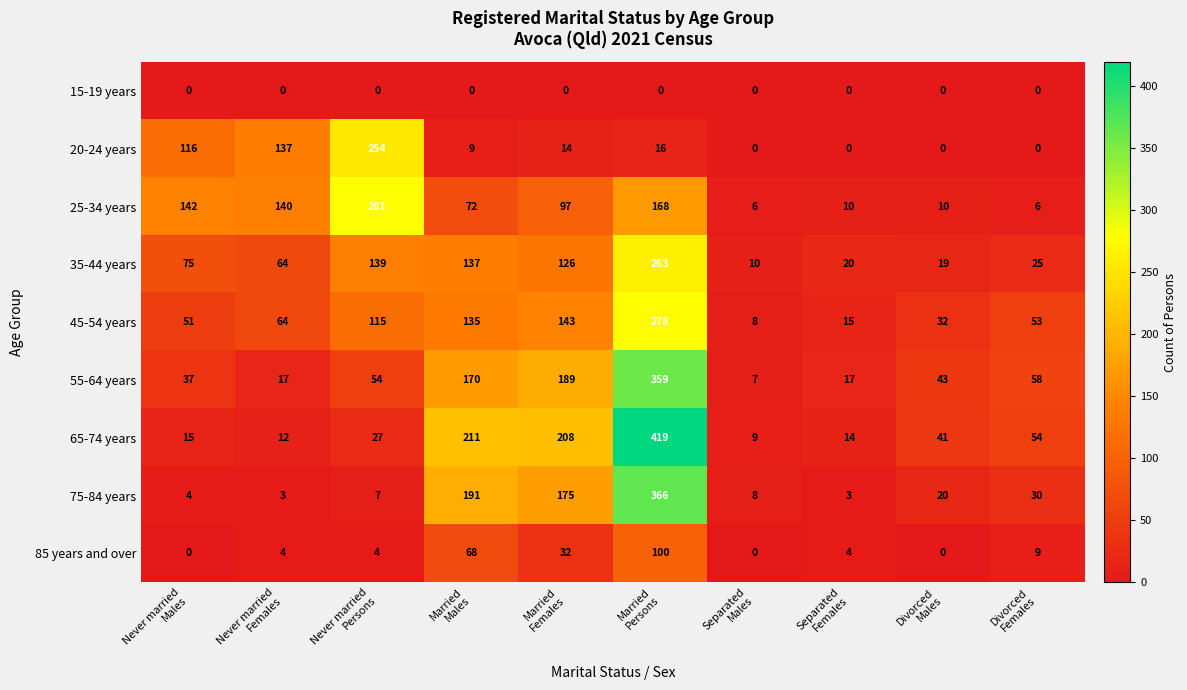

What is the maximum value shown in the chart?

419